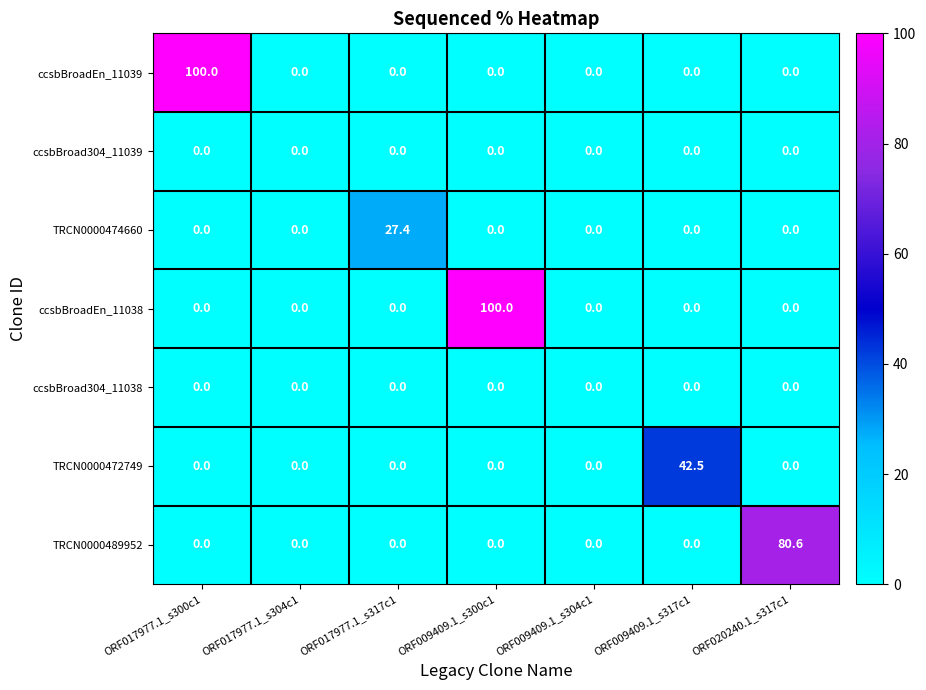

What is the difference between the maximum and minimum values in the TRCN0000489952 series?

80.6